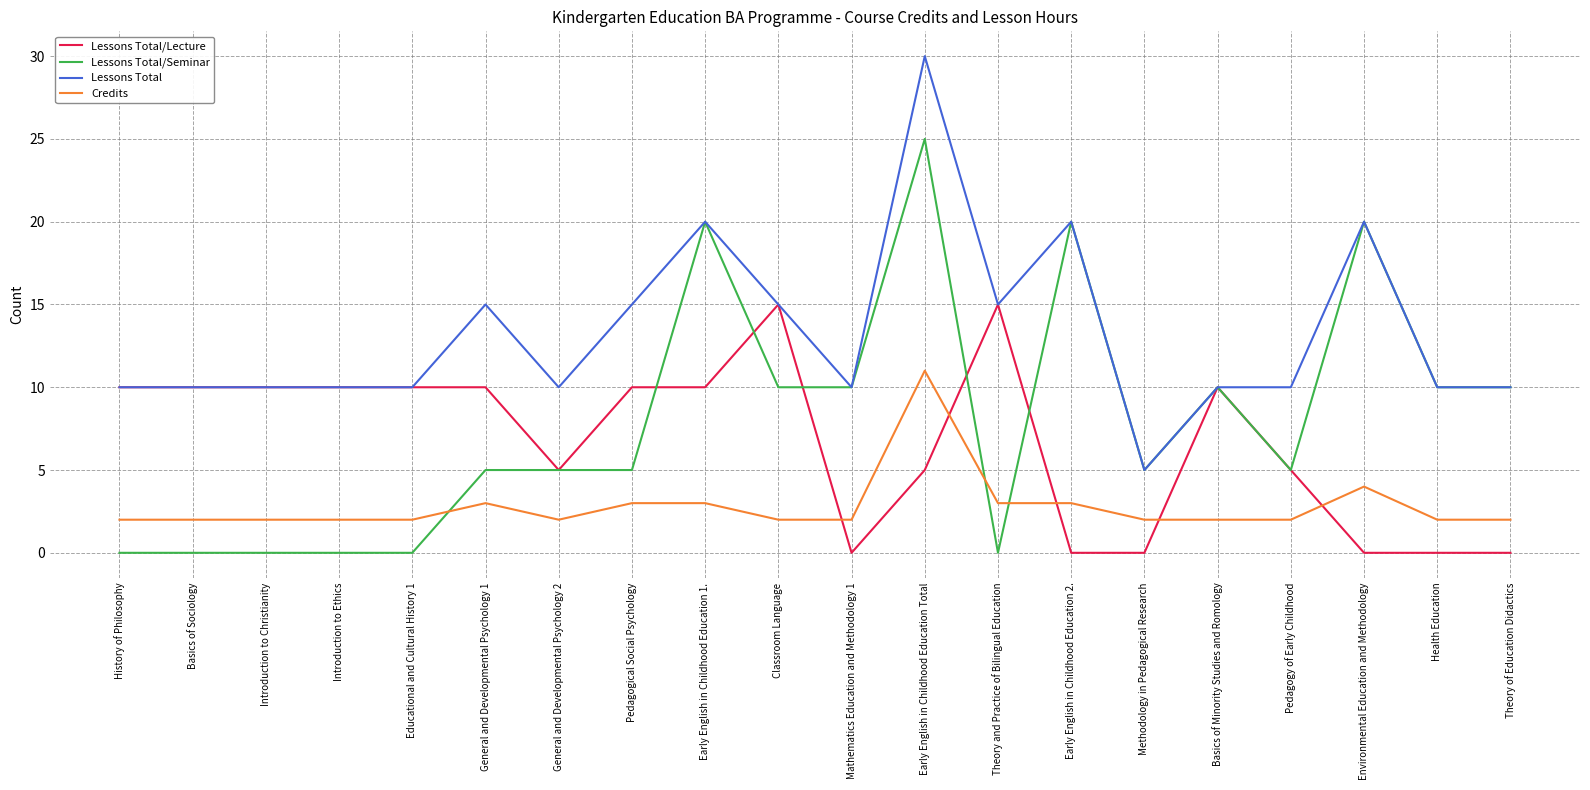

Reading right to left, extract all data points from this chart.

Lessons Total/Lecture: Theory of Education Didactics=0	Health Education=0	Environmental Education and Methodology=0	Pedagogy of Early Childhood=5	Basics of Minority Studies and Romology=10	Methodology in Pedagogical Research=0	Early English in Childhood Education 2.=0	Theory and Practice of Bilingual Education=15	Early English in Childhood Education Total=5	Mathematics Education and Methodology 1=0	Classroom Language=15	Early English in Childhood Education 1.=10	Pedagogical Social Psychology=10	General and Developmental Psychology 2=5	General and Developmental Psychology 1=10	Educational and Cultural History 1=10	Introduction to Ethics=10	Introduction to Christianity=10	Basics of Sociology=10	History of Philosophy=10
Lessons Total/Seminar: Theory of Education Didactics=10	Health Education=10	Environmental Education and Methodology=20	Pedagogy of Early Childhood=5	Basics of Minority Studies and Romology=10	Methodology in Pedagogical Research=5	Early English in Childhood Education 2.=20	Theory and Practice of Bilingual Education=0	Early English in Childhood Education Total=25	Mathematics Education and Methodology 1=10	Classroom Language=10	Early English in Childhood Education 1.=20	Pedagogical Social Psychology=5	General and Developmental Psychology 2=5	General and Developmental Psychology 1=5	Educational and Cultural History 1=0	Introduction to Ethics=0	Introduction to Christianity=0	Basics of Sociology=0	History of Philosophy=0
Lessons Total: Theory of Education Didactics=10	Health Education=10	Environmental Education and Methodology=20	Pedagogy of Early Childhood=10	Basics of Minority Studies and Romology=10	Methodology in Pedagogical Research=5	Early English in Childhood Education 2.=20	Theory and Practice of Bilingual Education=15	Early English in Childhood Education Total=30	Mathematics Education and Methodology 1=10	Classroom Language=15	Early English in Childhood Education 1.=20	Pedagogical Social Psychology=15	General and Developmental Psychology 2=10	General and Developmental Psychology 1=15	Educational and Cultural History 1=10	Introduction to Ethics=10	Introduction to Christianity=10	Basics of Sociology=10	History of Philosophy=10
Credits: Theory of Education Didactics=2	Health Education=2	Environmental Education and Methodology=4	Pedagogy of Early Childhood=2	Basics of Minority Studies and Romology=2	Methodology in Pedagogical Research=2	Early English in Childhood Education 2.=3	Theory and Practice of Bilingual Education=3	Early English in Childhood Education Total=11	Mathematics Education and Methodology 1=2	Classroom Language=2	Early English in Childhood Education 1.=3	Pedagogical Social Psychology=3	General and Developmental Psychology 2=2	General and Developmental Psychology 1=3	Educational and Cultural History 1=2	Introduction to Ethics=2	Introduction to Christianity=2	Basics of Sociology=2	History of Philosophy=2